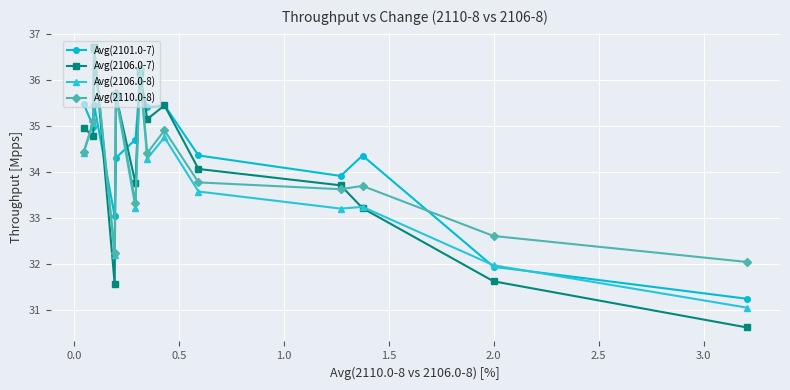

What is the value of the Avg(2106.0-7) point at the 1st from the left?

35.0